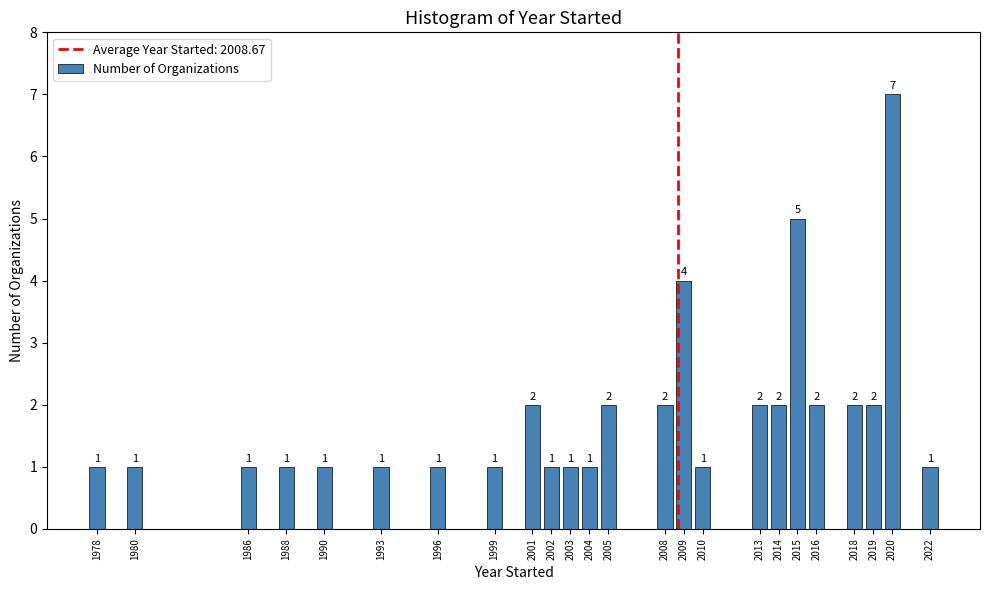

Reading left to right, what are all the values shown in this chart?

1978=1	1980=1	1986=1	1988=1	1990=1	1993=1	1996=1	1999=1	2001=2	2002=1	2003=1	2004=1	2005=2	2008=2	2009=4	2010=1	2013=2	2014=2	2015=5	2016=2	2018=2	2019=2	2020=7	2022=1